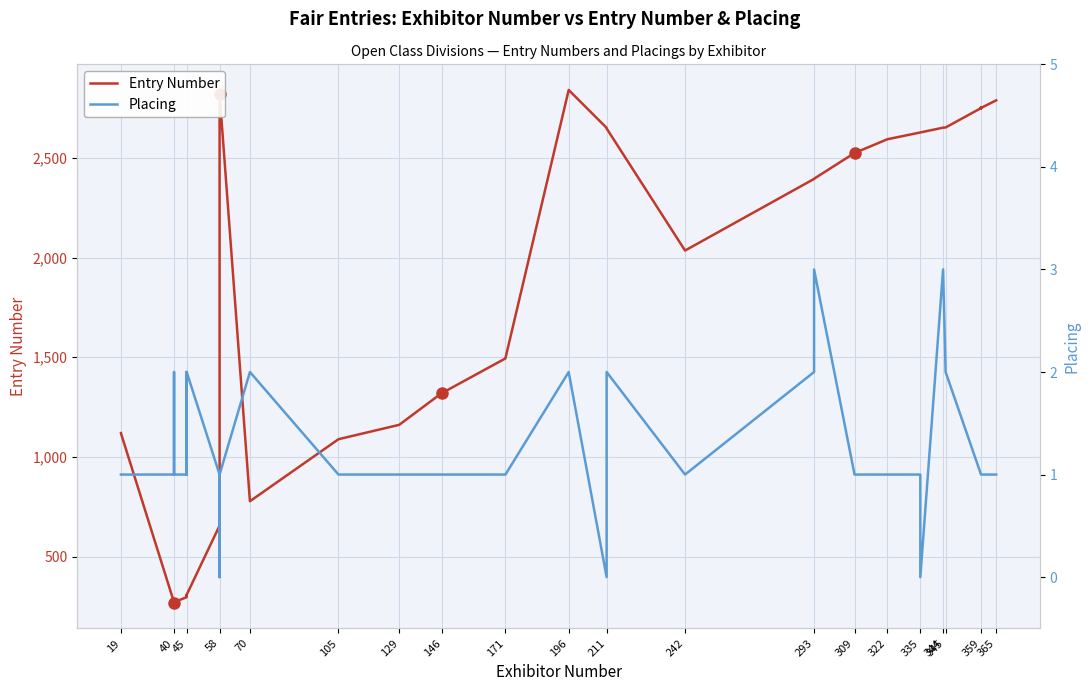

What are all the series names shown in the legend?

Entry Number, Placing